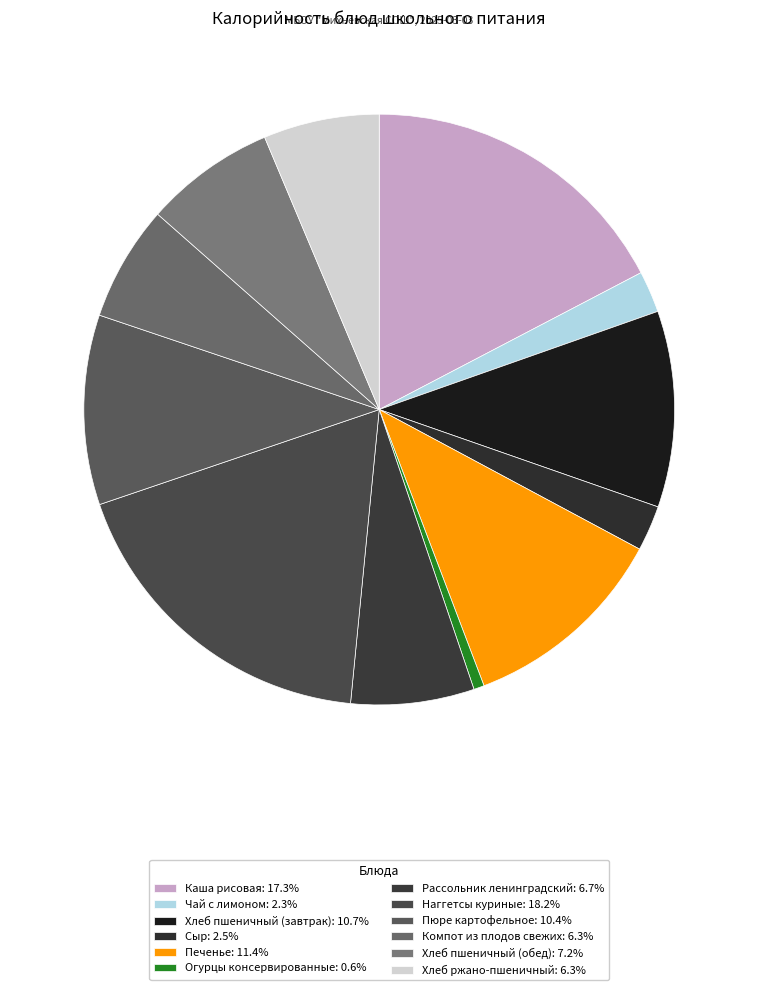

What is the smallest slice in the pie chart?

Огурцы консервированные